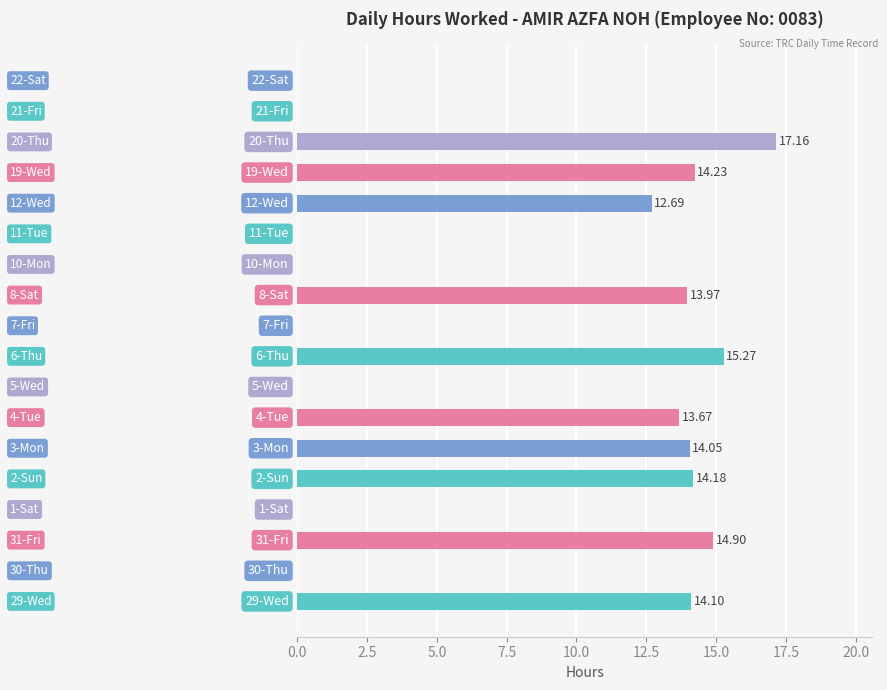

What is the sum of all values?

144.2